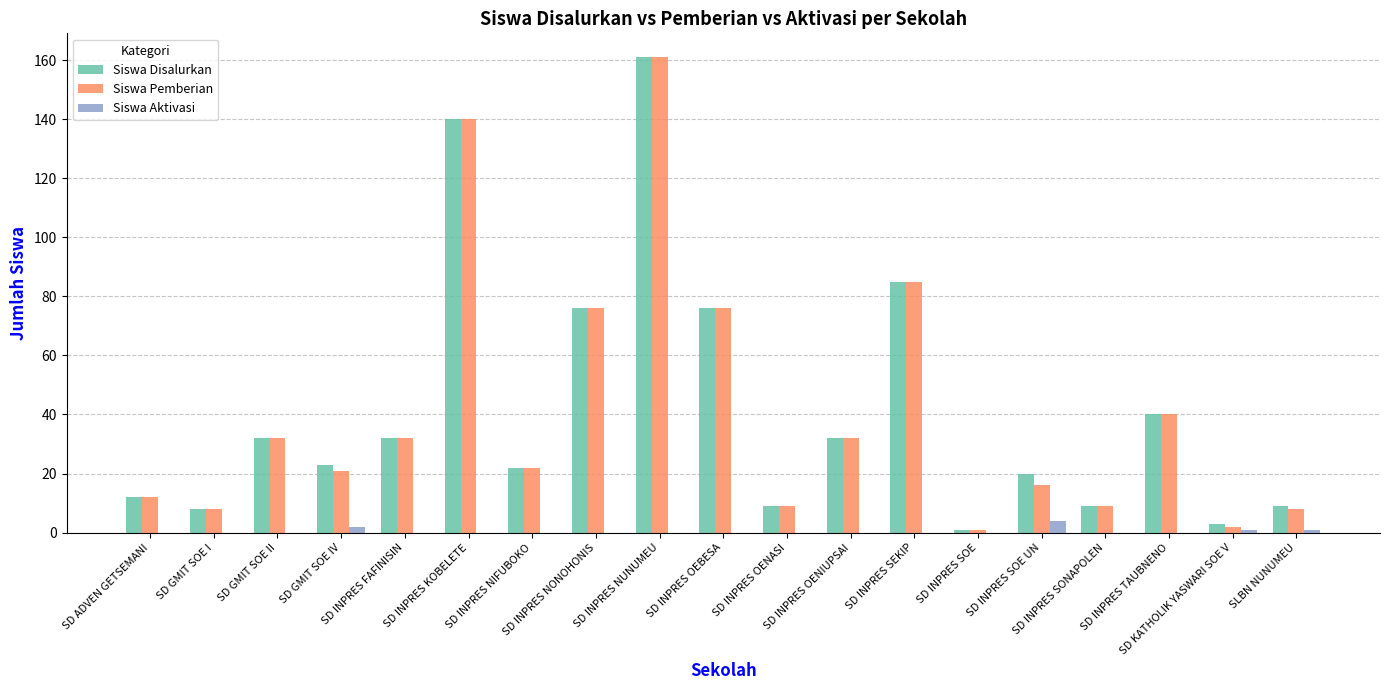

What is the total value across all series at SD KATHOLIK YASWARI SOE V?

6